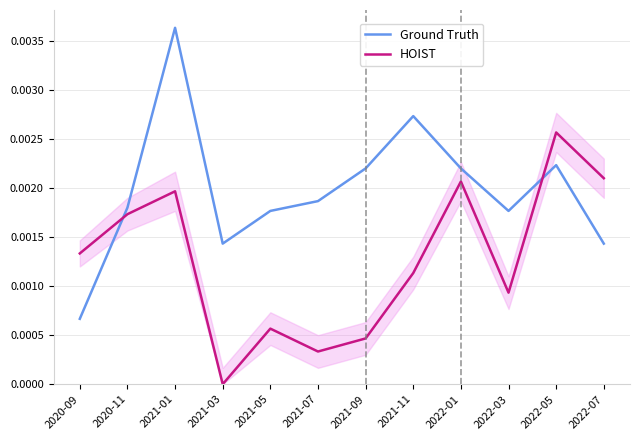

At which label does Ground Truth reach its peak?

2021-01